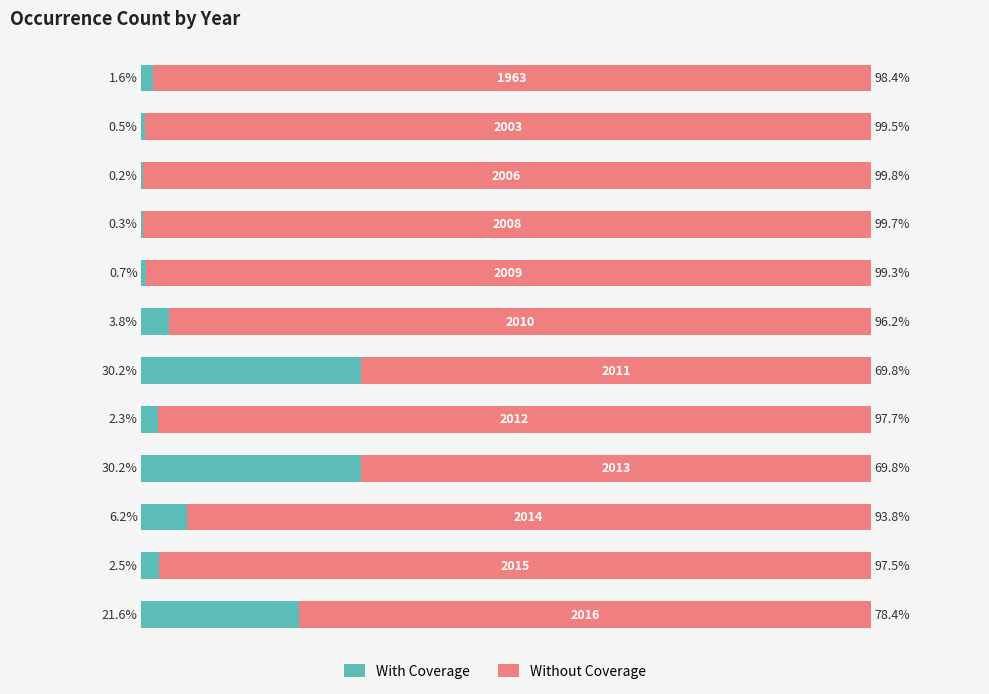

What are all the series names shown in the legend?

With Coverage, Without Coverage